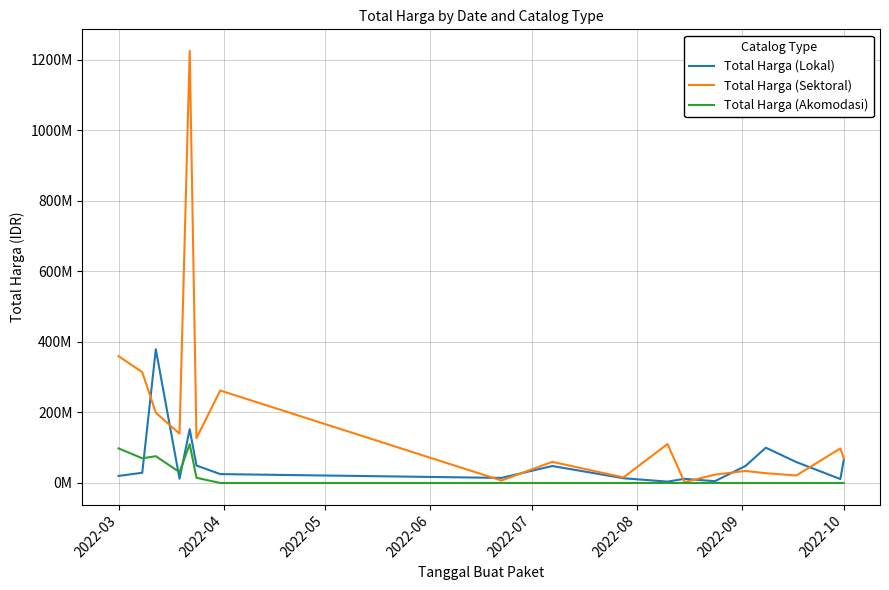

Does the chart have visible grid lines?

Yes